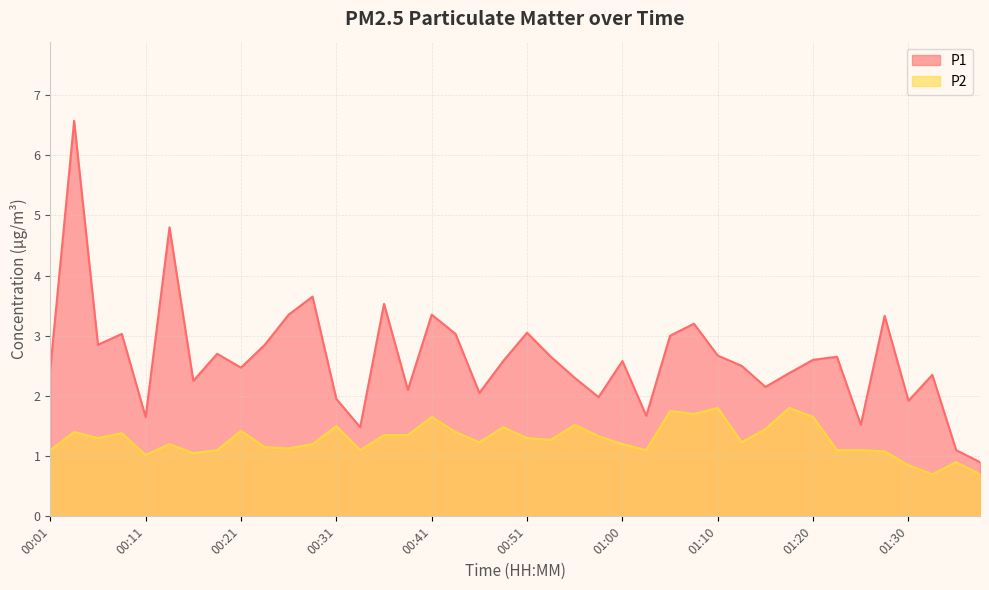

What is the difference between the second highest and second lowest values in the P2 series?

1.1